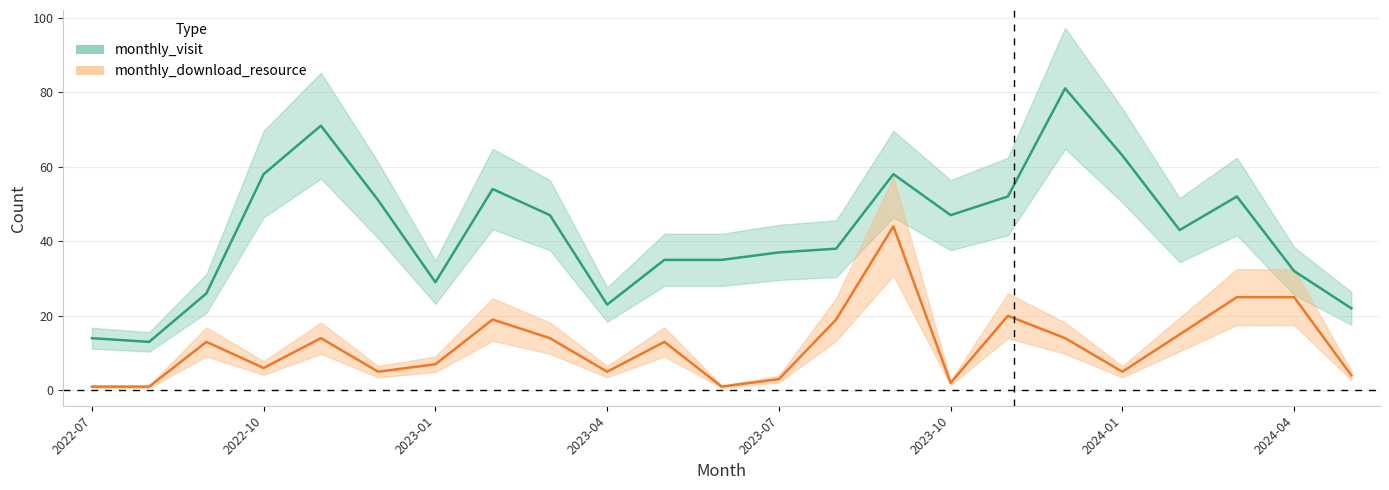

Is it true that monthly_download_resource equals 3 at 2023-10?

False